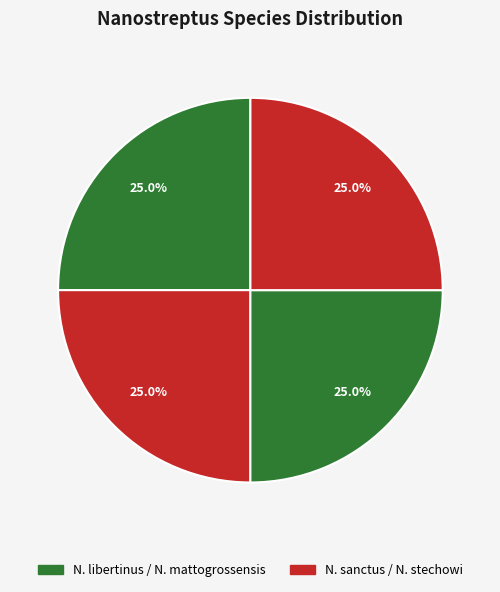

Count the number of slices in the pie.

4